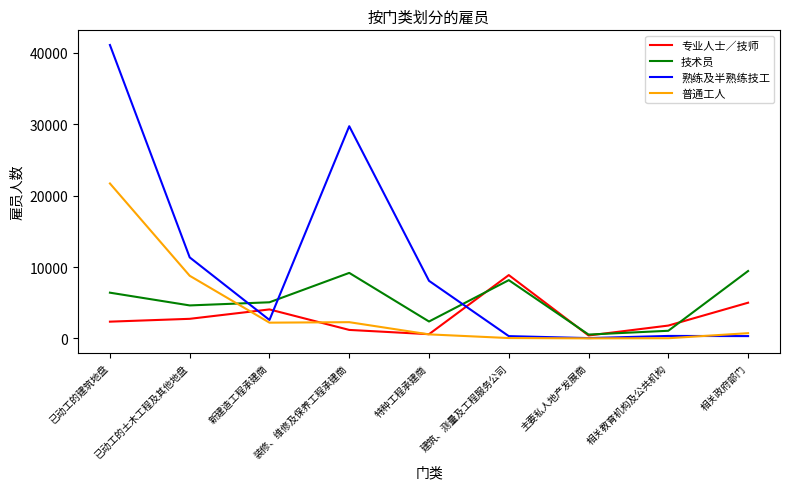

What value does the 熟练及半熟练技工 series have at 建筑、测量及工程服务公司, to the nearest 10?

310